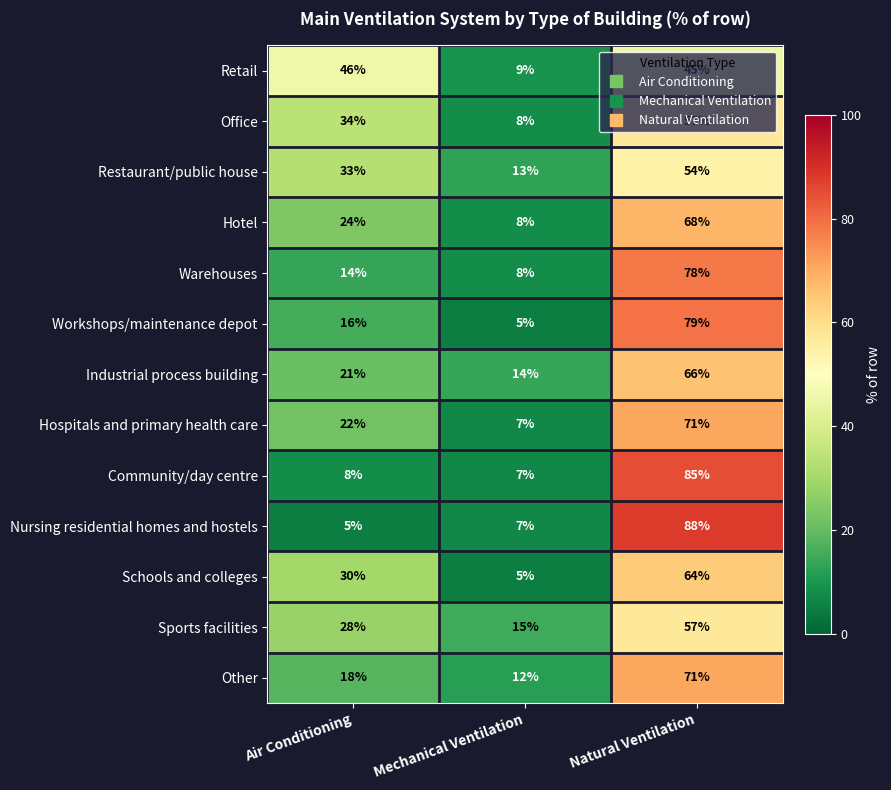

What is the difference between the highest and lowest values at Natural Ventilation?

43